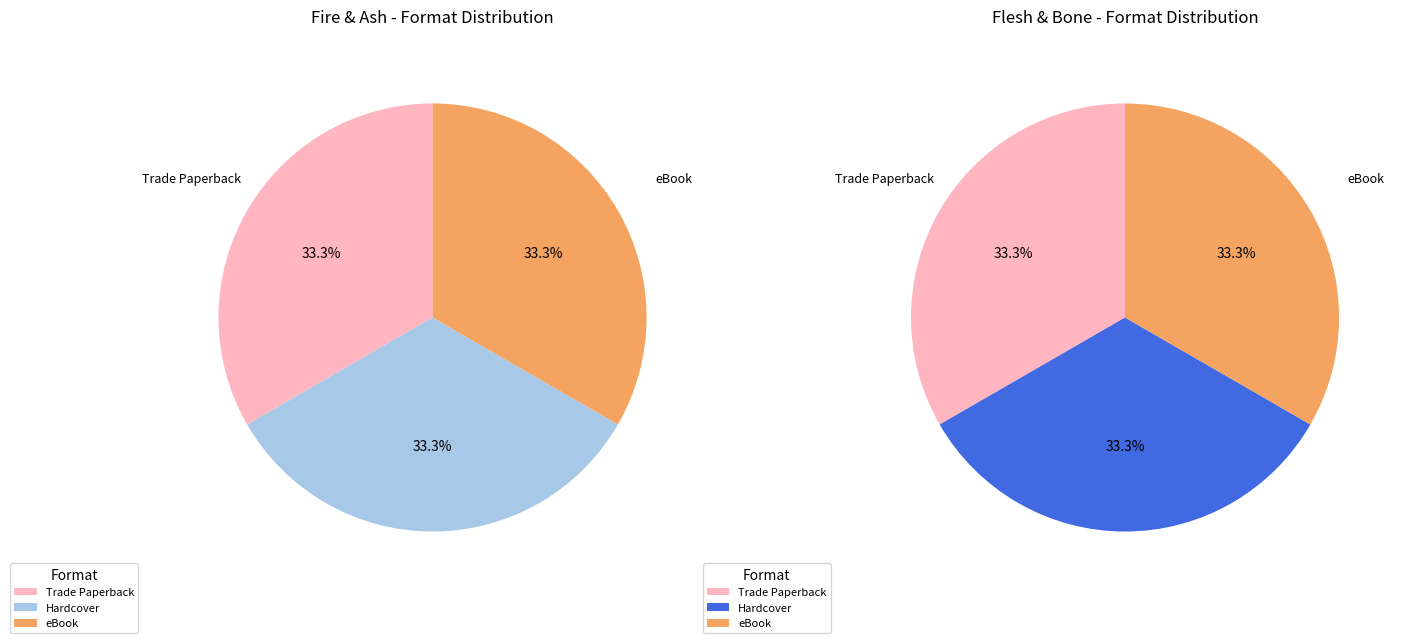

Which category has the smallest portion of the pie?

Trade Paperback